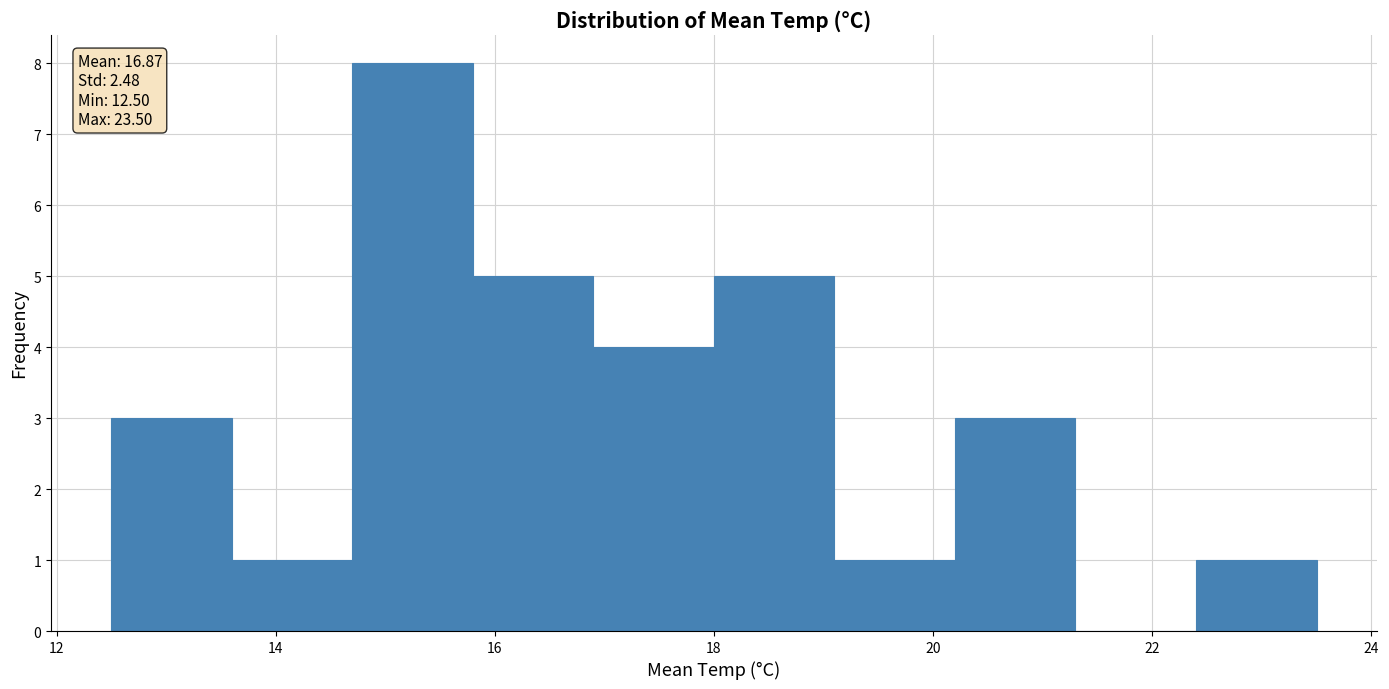

Which range on the x-axis has the tallest bar?

14.7 to 15.8